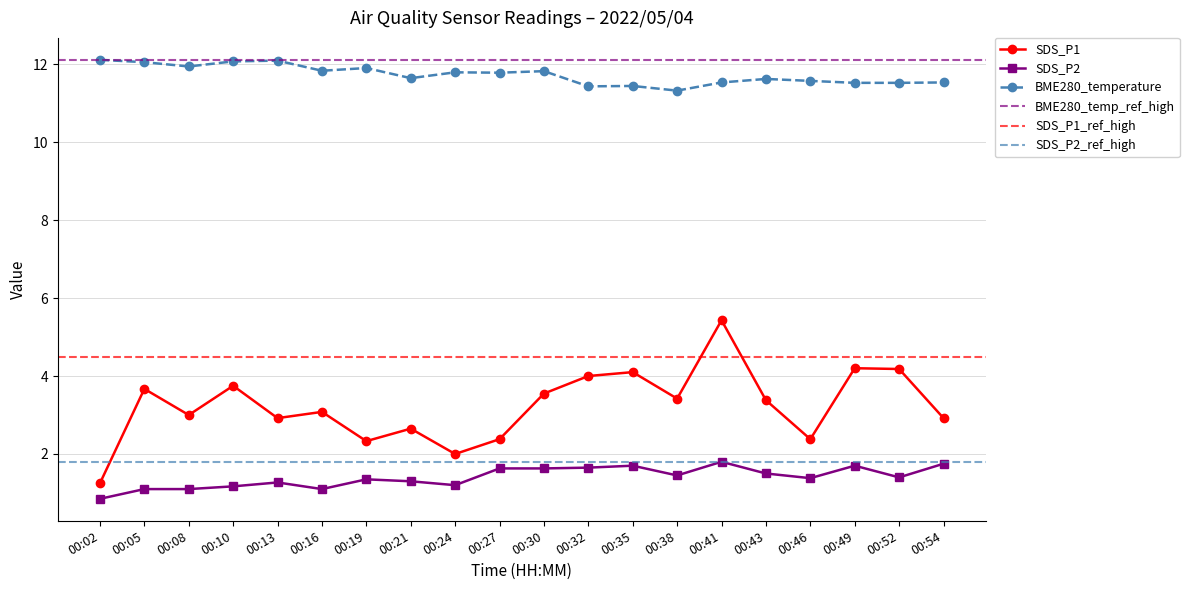

How many values in the SDS_P1 series are below 3?

8